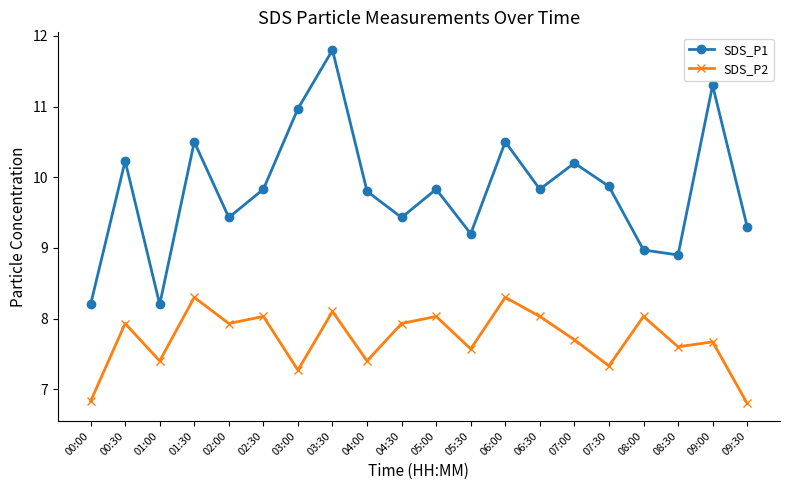

Rank the series by their average value, from highest to lowest.

SDS_P1, SDS_P2